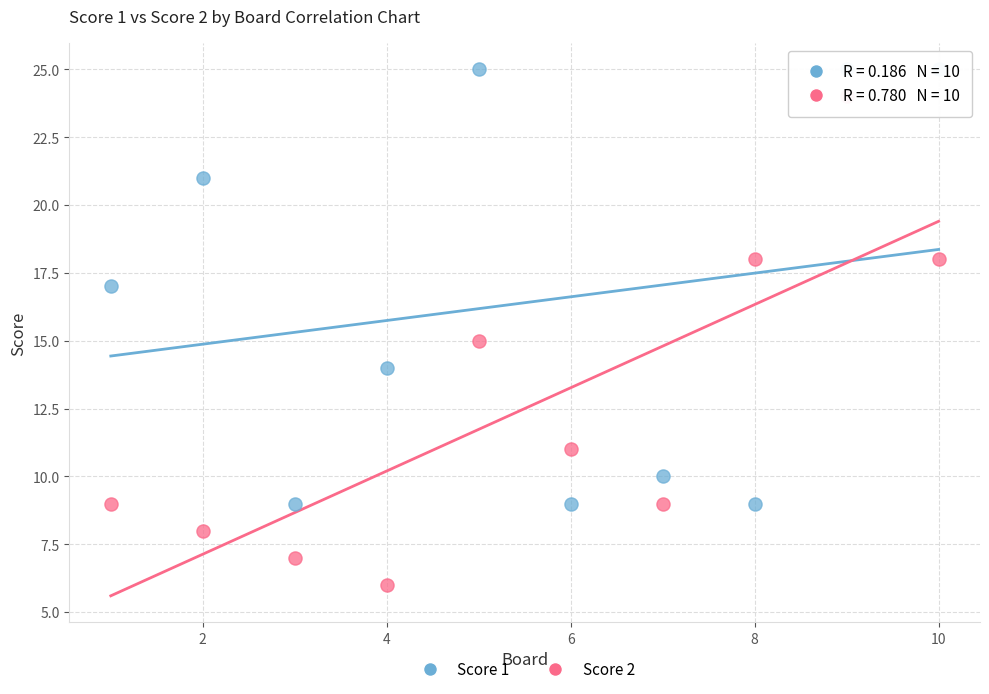

What are all the series names shown in the legend?

Score 1, Score 2